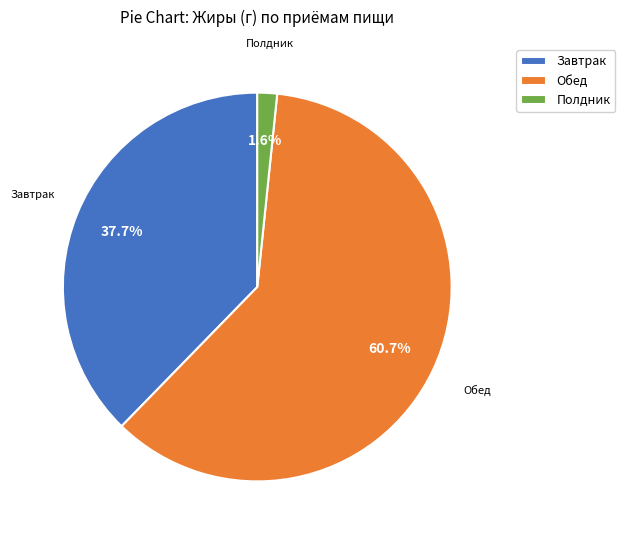

Is the sum of Обед and Полдник greater than half?

Yes